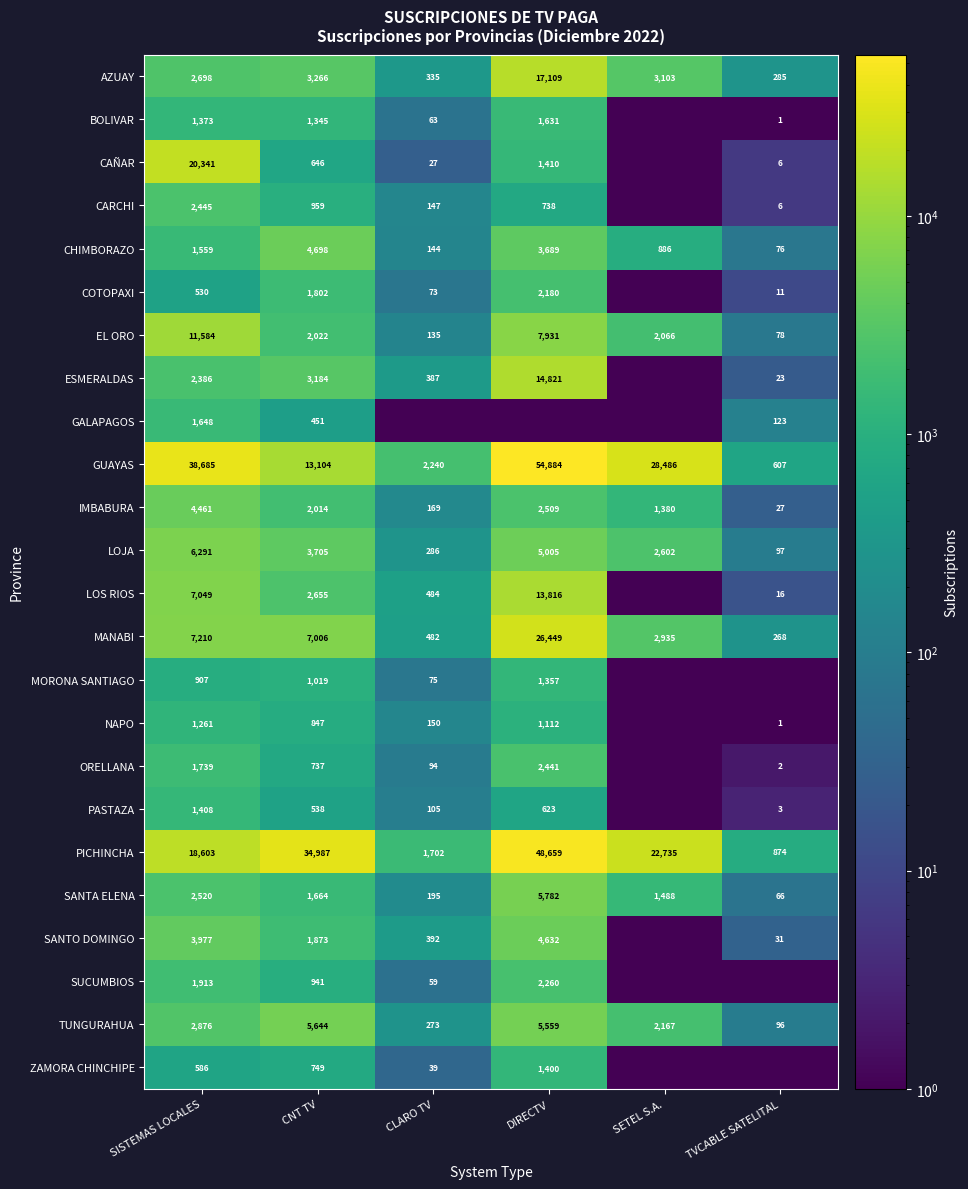

At which label does AZUAY reach its peak?

DIRECTV